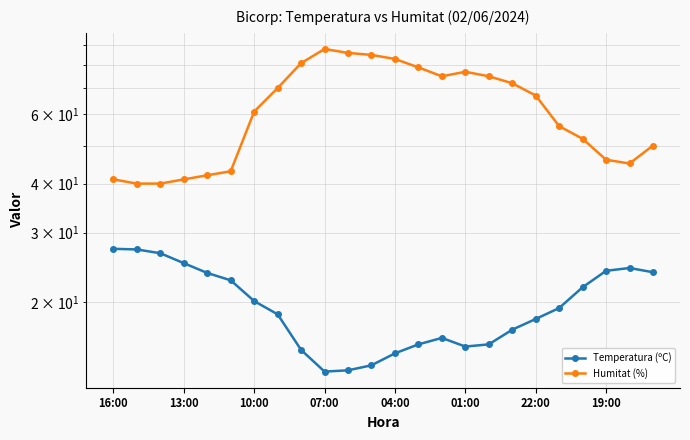

Which category has the highest value in the Temperatura (ºC) series?

16:00